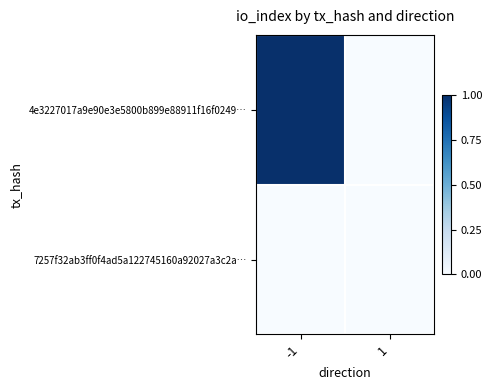

List the series in order of their overall mean, highest first.

4e3227017a9e90e3e5800b899e88911f16f0249…, 7257f32ab3ff0f4ad5a122745160a92027a3c2a…